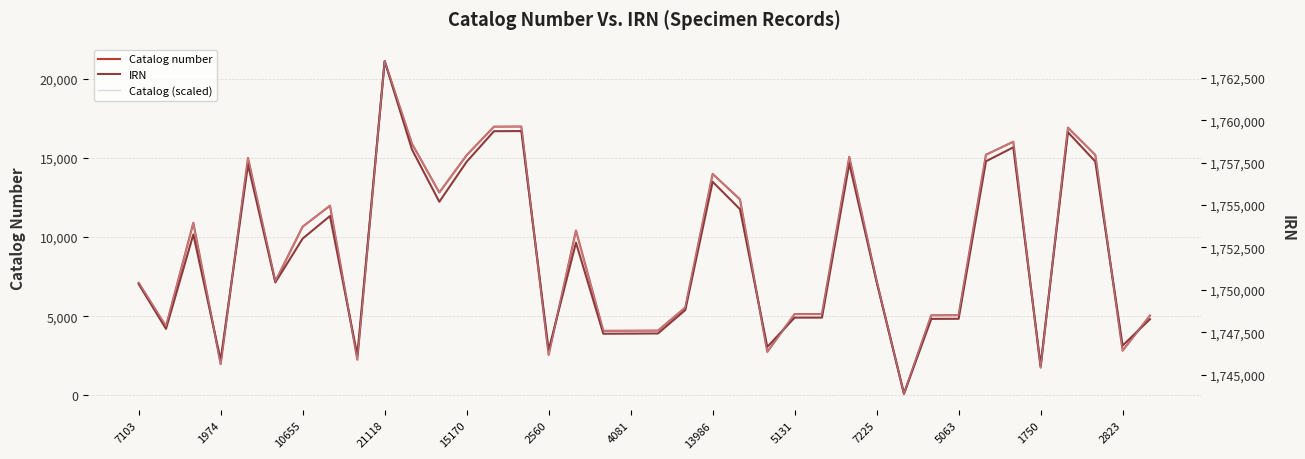

The value of Catalog number at 5131 is 8469. True or false?

False